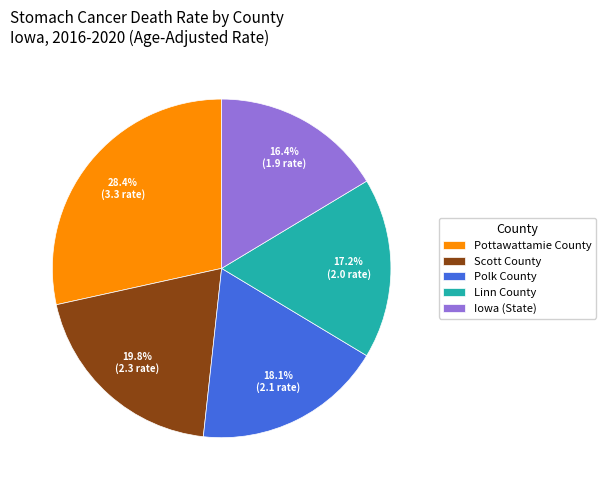

To the nearest percent, what portion does Polk County represent?

18%